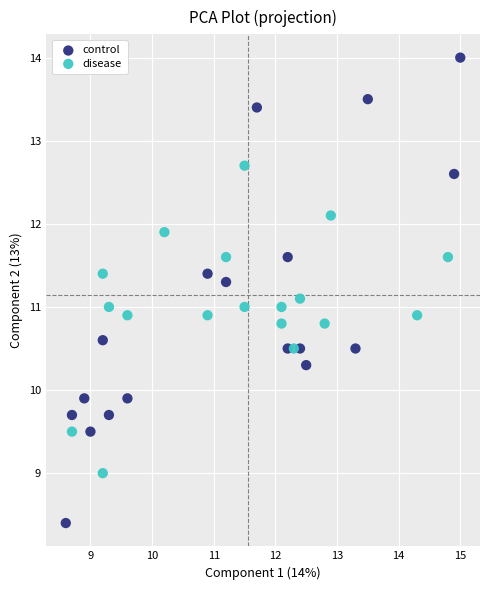

Which series reaches the minimum Y coordinate?

control